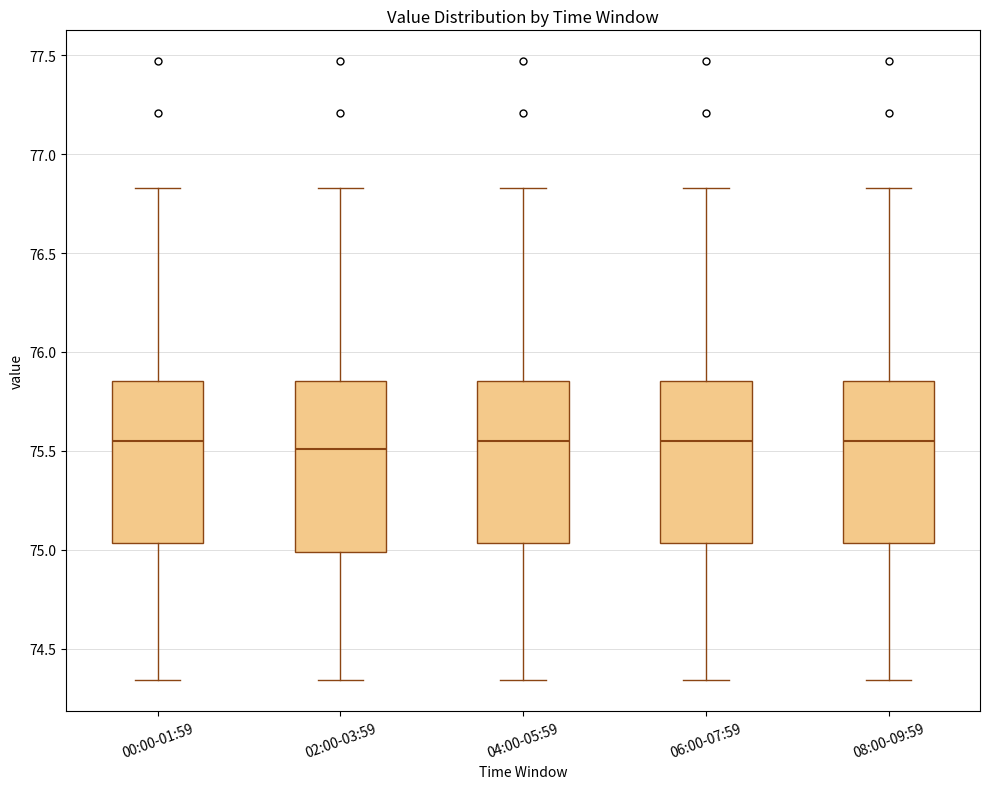

Reading left to right, transcribe this box plot: for each box, give where its median line is, the range the box spans, and where its two whiskers end, as read against the y-axis. The values are not printed on the chart, so give them approximately, as read against the axis.

00:00-01:59: median 75.55, box 75.05 to 75.85, whiskers 74.35 to 76.85
02:00-03:59: median 75.50, box 75.00 to 75.85, whiskers 74.35 to 76.85
04:00-05:59: median 75.55, box 75.05 to 75.85, whiskers 74.35 to 76.85
06:00-07:59: median 75.55, box 75.05 to 75.85, whiskers 74.35 to 76.85
08:00-09:59: median 75.55, box 75.05 to 75.85, whiskers 74.35 to 76.85